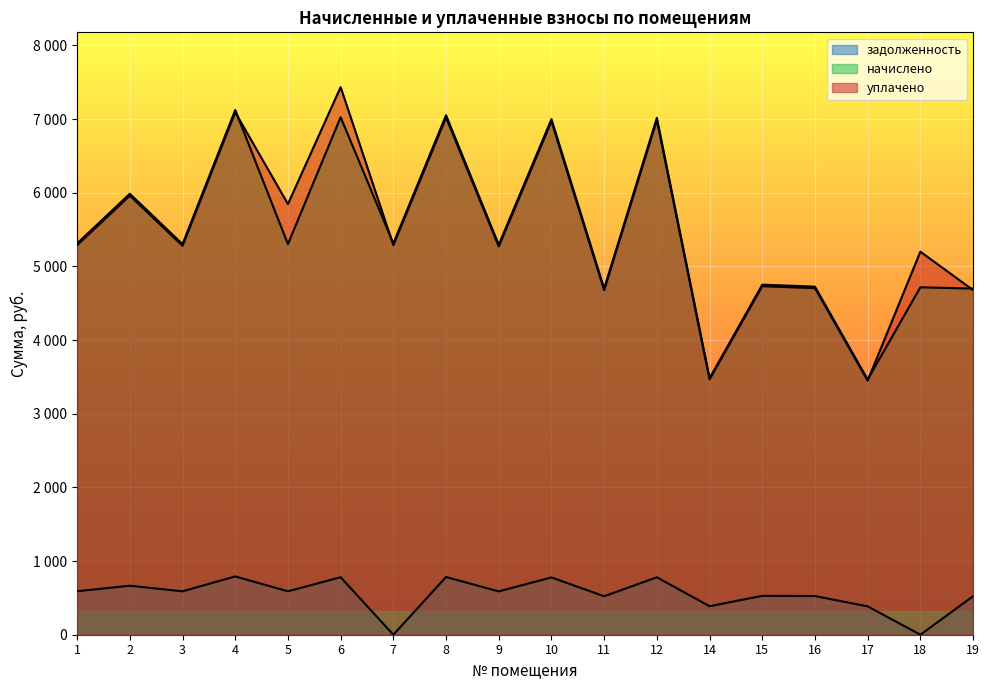

Where is the first local maximum for задолженность?

2